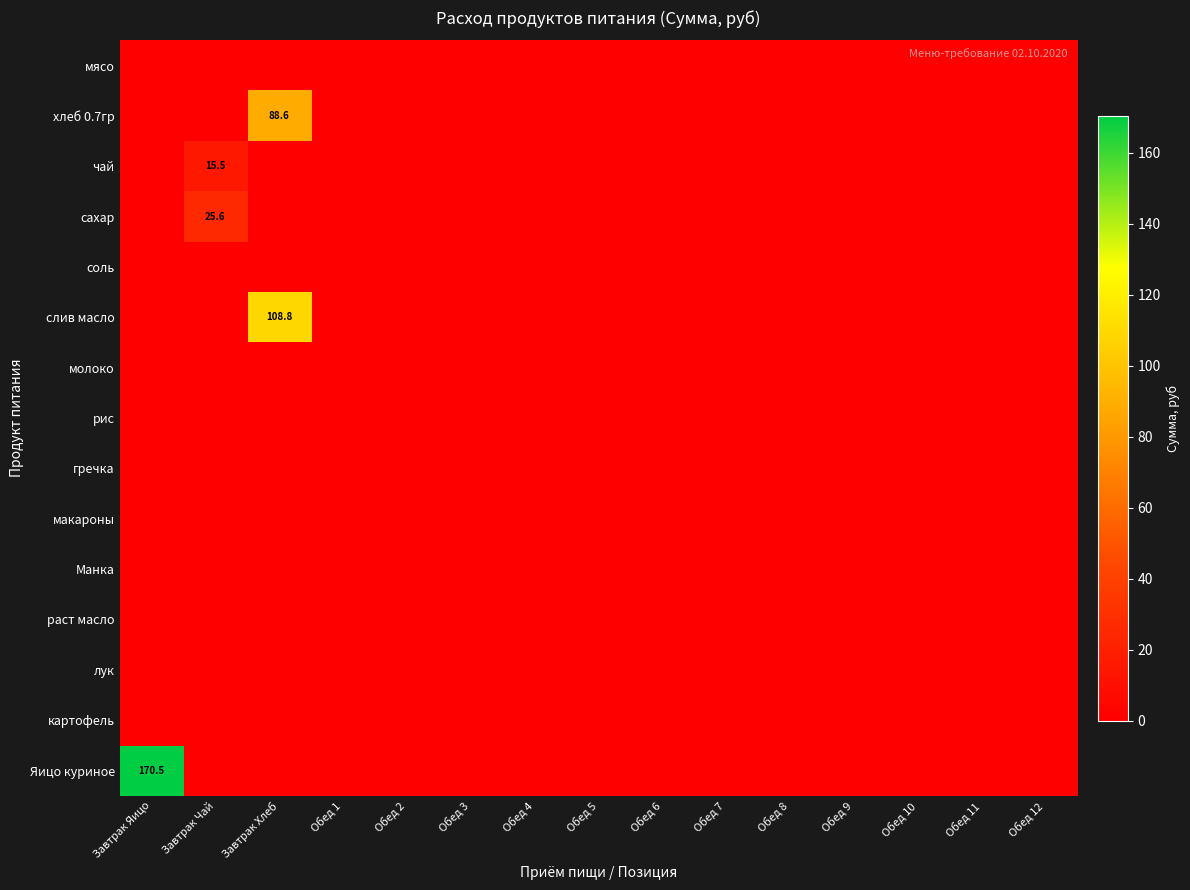

Which has a higher value, Обед 3 or Обед 11?

Обед 3